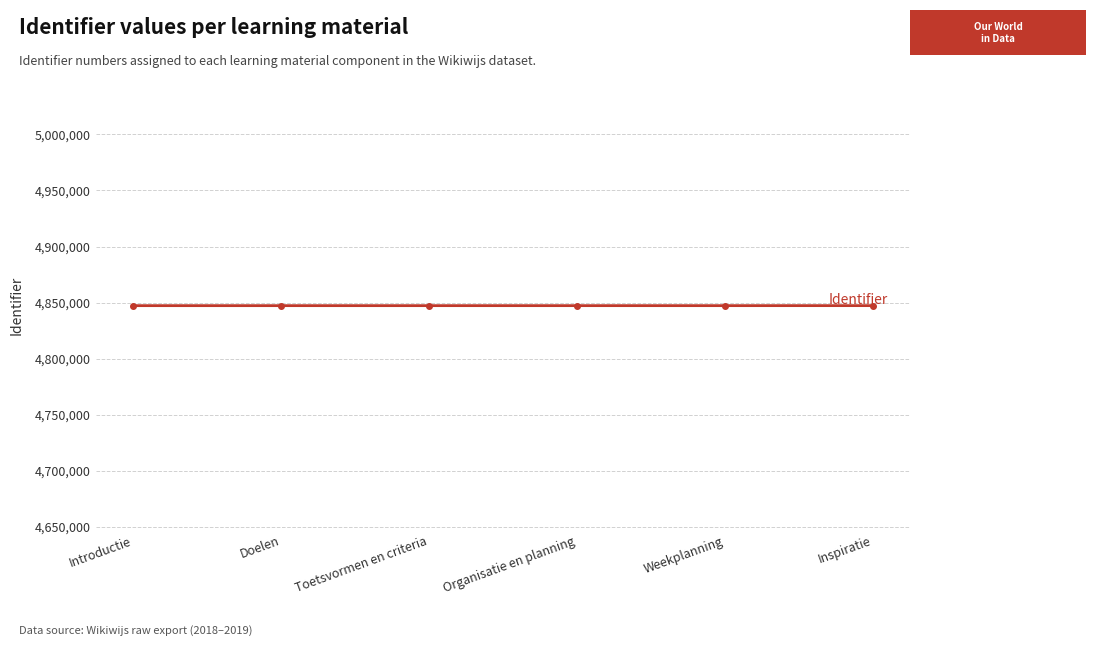

What is the sum of the values at Toetsvormen en criteria and Weekplanning?

9694569